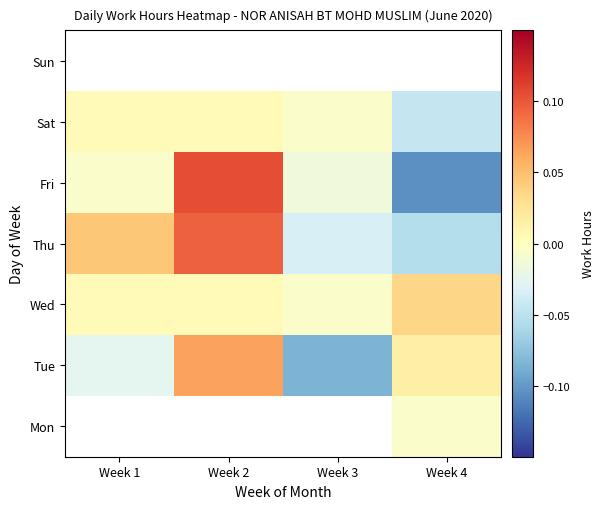

Is it true that Tue equals 0.0 at Week 2?

False